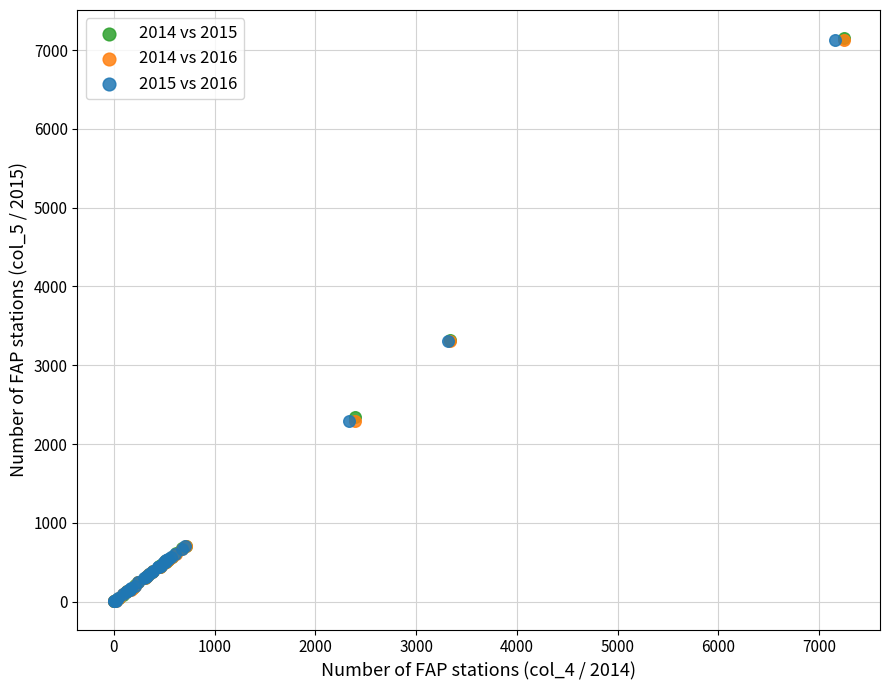

Which series has the widest spread of Y values?

2014 vs 2015